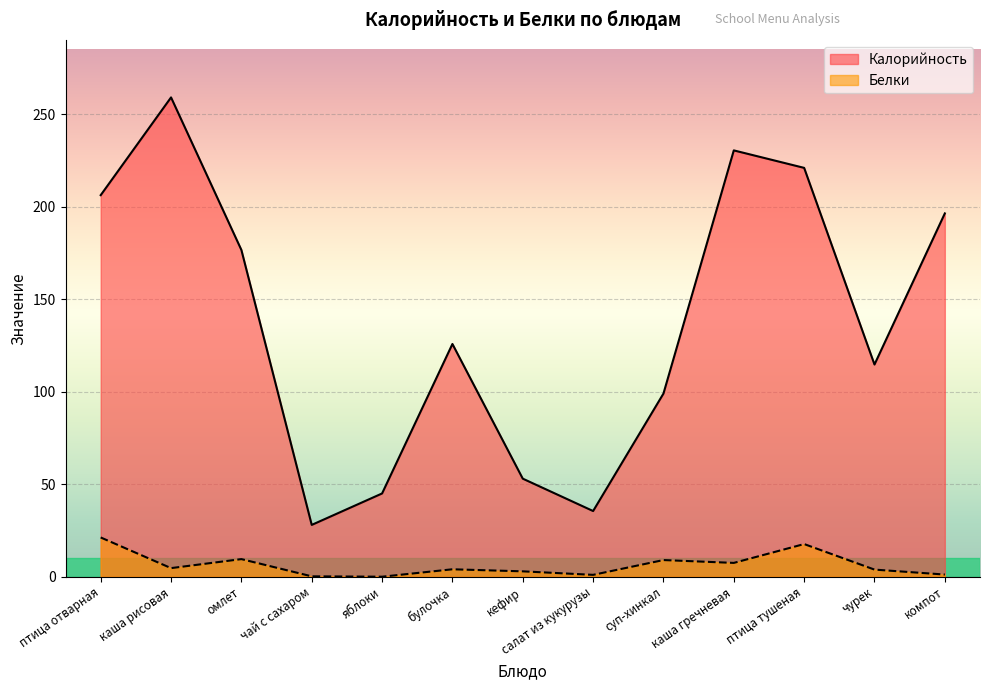

Which category has the lowest value across all series?

яблоки